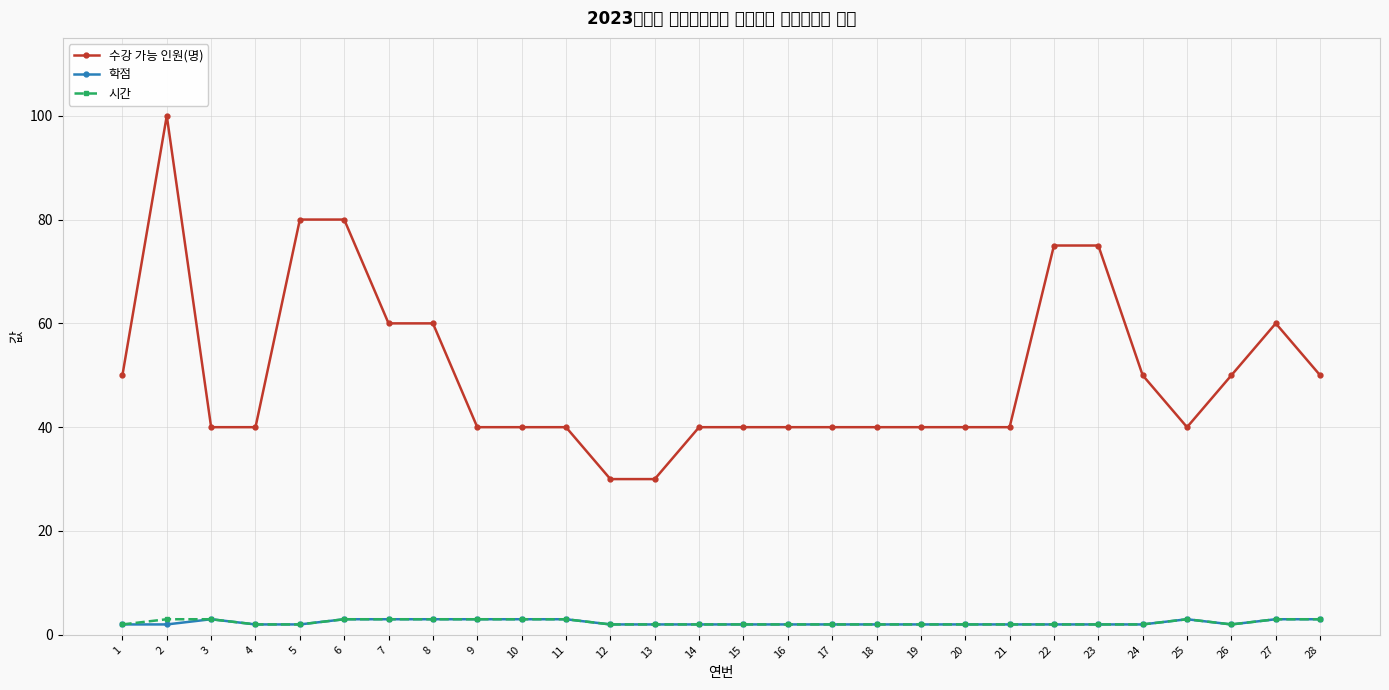

Which series has the widest spread of values?

수강 가능 인원(명)